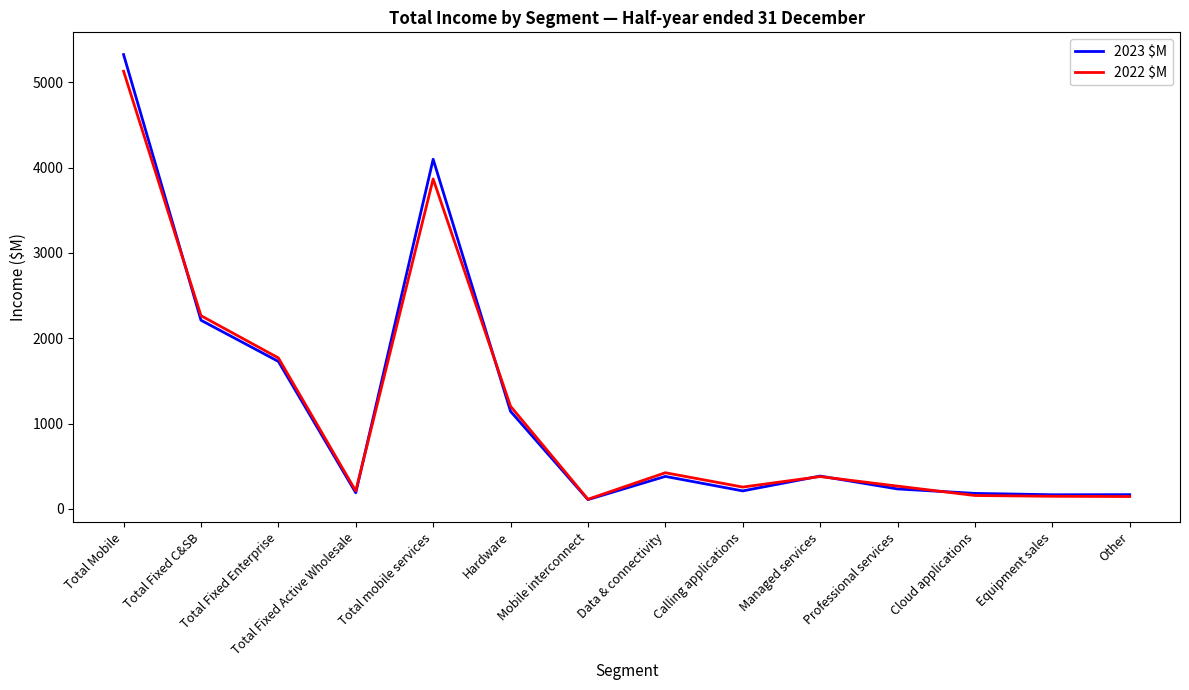

True or false: 2022 $M and 2023 $M intersect in this chart.

True